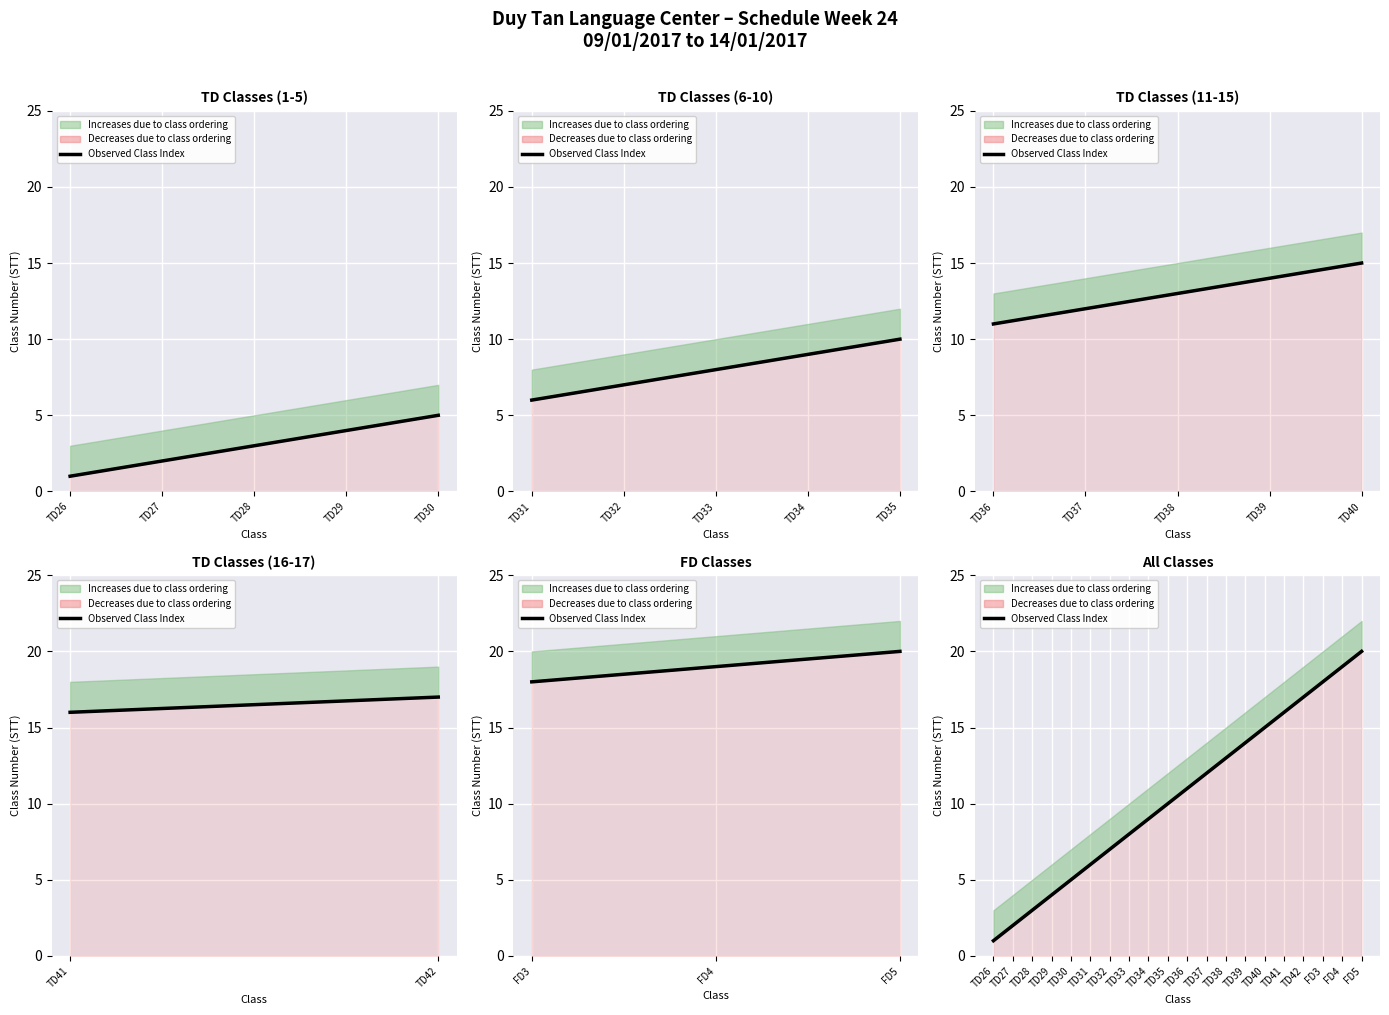

True or false: the data shows 18 at TD36.

False